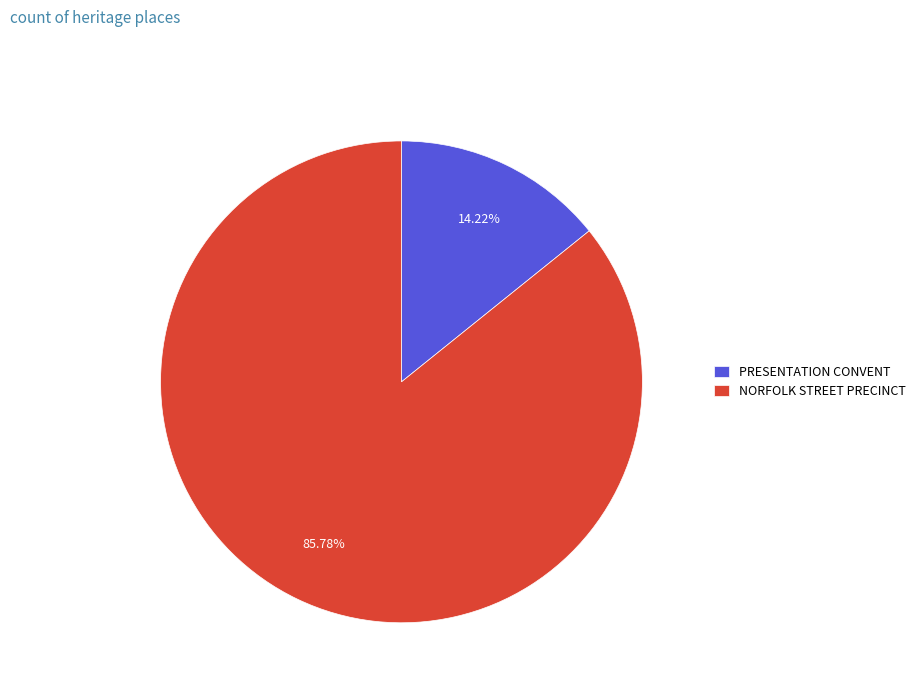

Is NORFOLK STREET PRECINCT the majority of the pie?

Yes